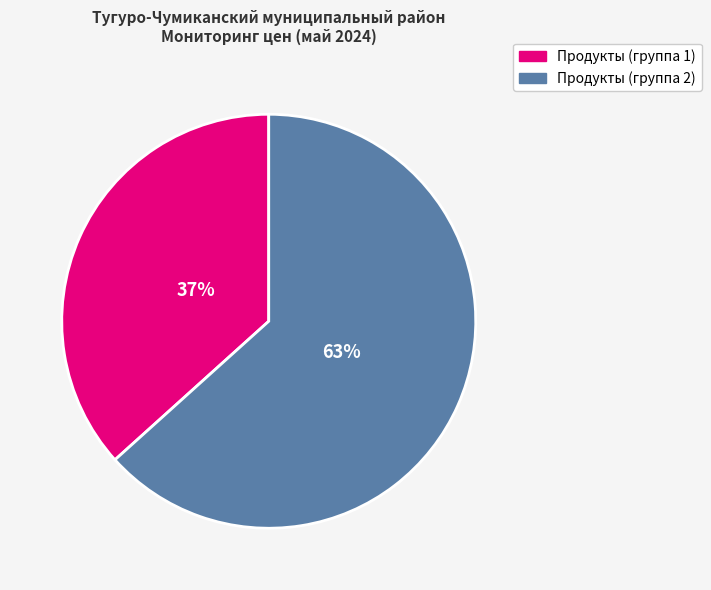

To the nearest percent, what is the average slice percentage?

50%